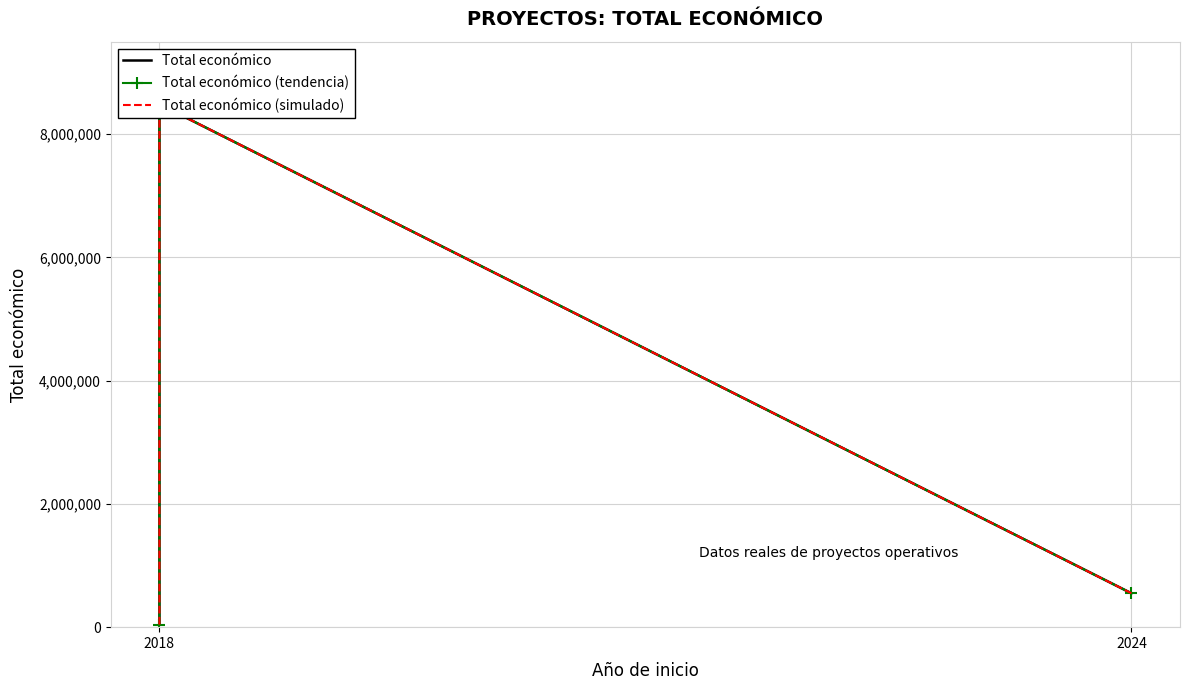

Is this an area chart (filled region under the line)?

No